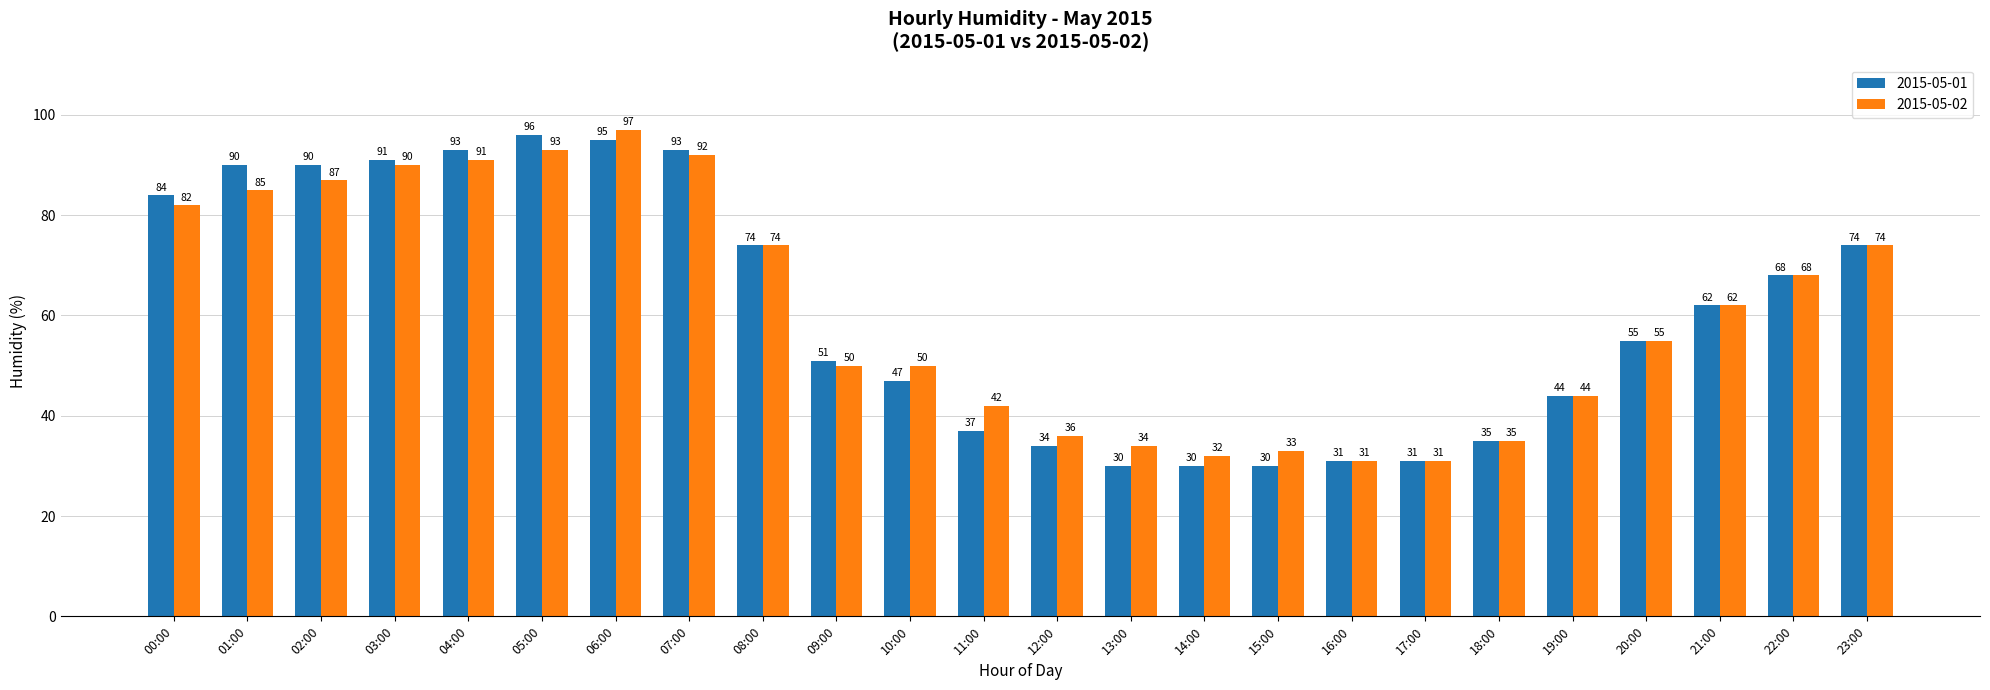

What are all the series names shown in the legend?

2015-05-01, 2015-05-02